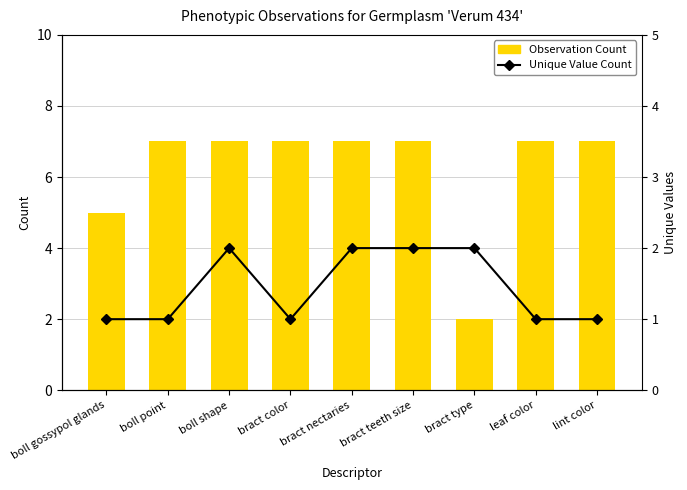

Rank the series by their maximum value, from highest to lowest.

Observation Count, Unique Value Count